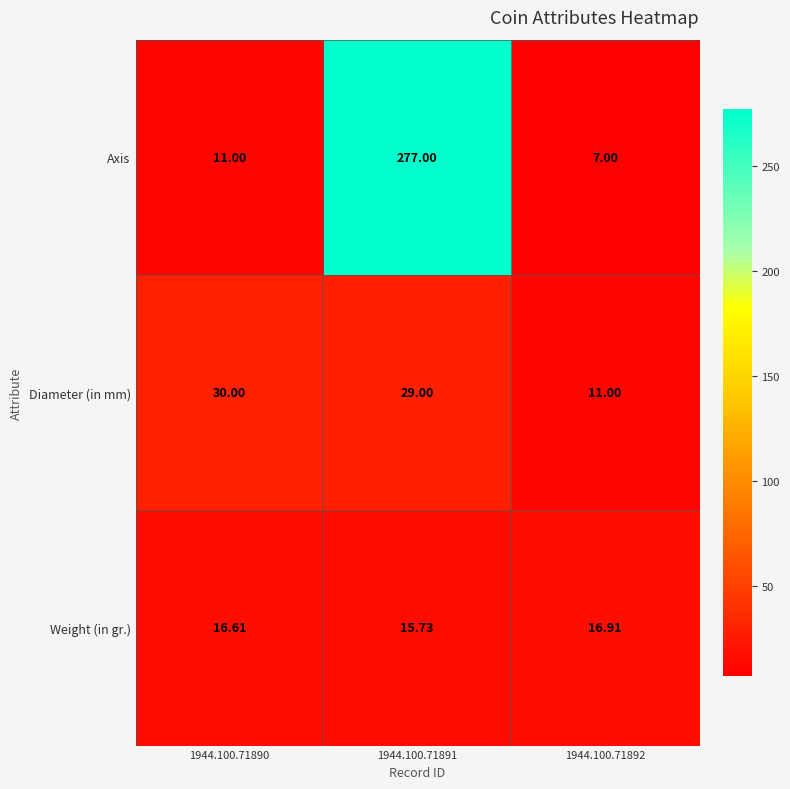

Which series changed the most between 1944.100.71891 and 1944.100.71892?

Axis